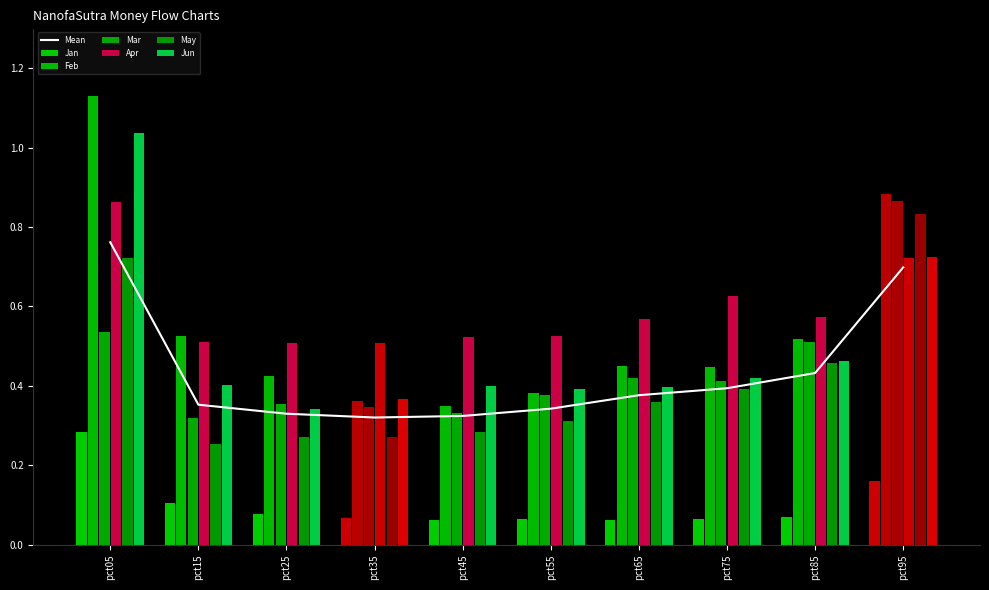

How many Mar values are between 0 and 1?

10